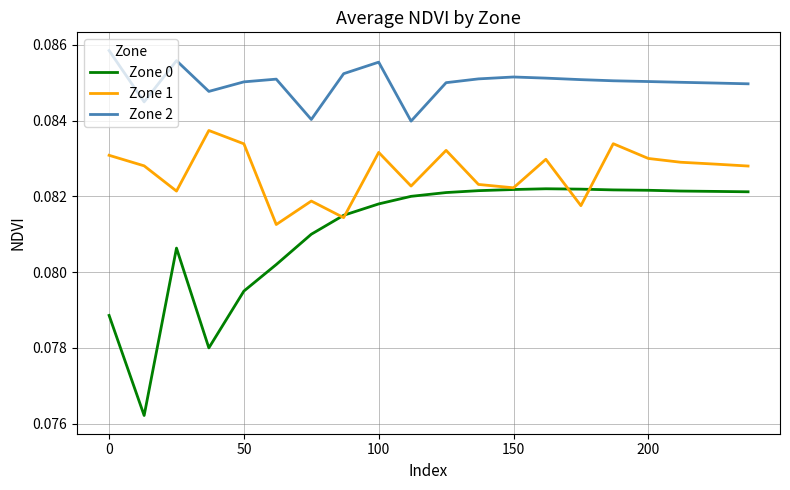

Count the Zone 1 values in the range 0 to 1.

20